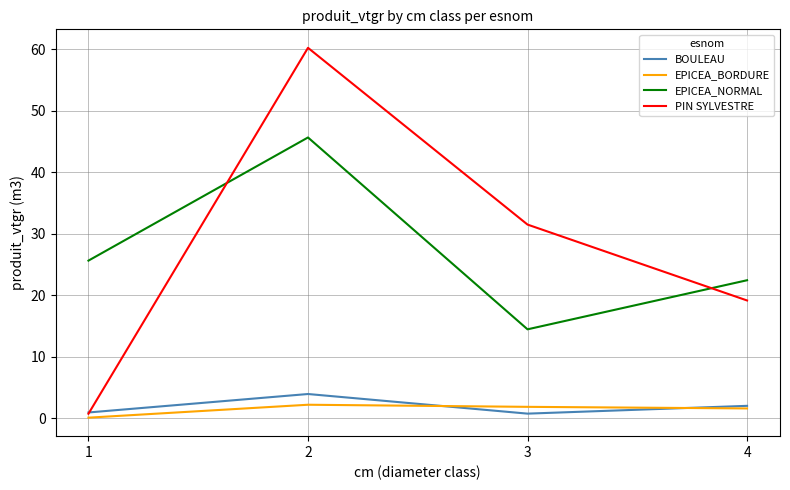

What is the spread (max minus min) of values at 2?

58.0